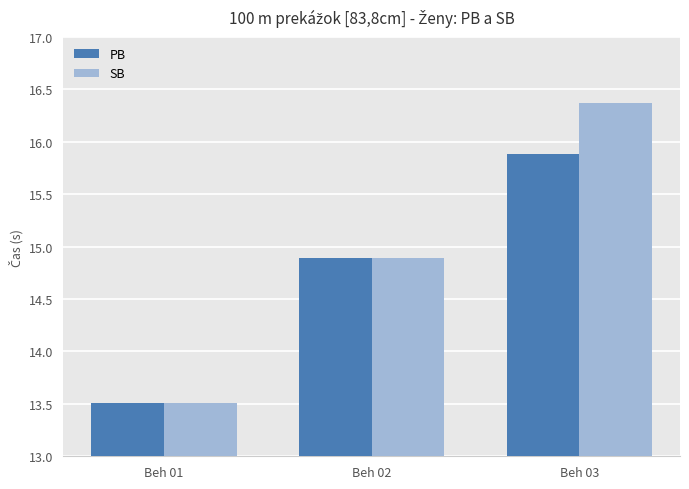

Reading right to left, transcribe all the data shown in this chart.

PB: Beh 03=15.9	Beh 02=14.9	Beh 01=13.5
SB: Beh 03=16.4	Beh 02=14.9	Beh 01=13.5